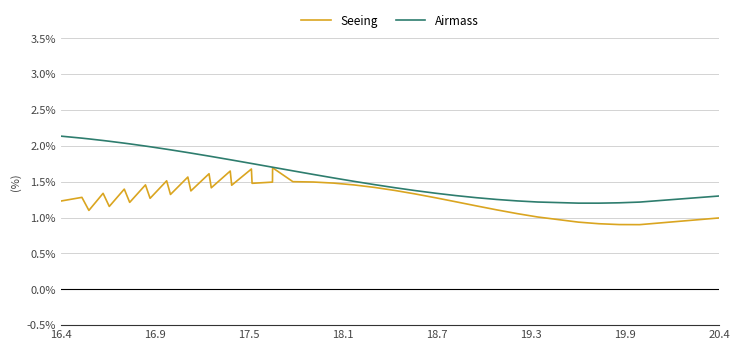

Which series has the largest total across all categories?

Airmass